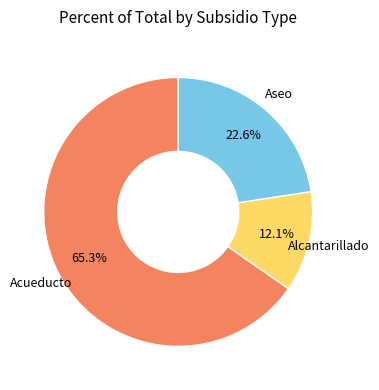

Is there a majority slice in this chart?

Yes